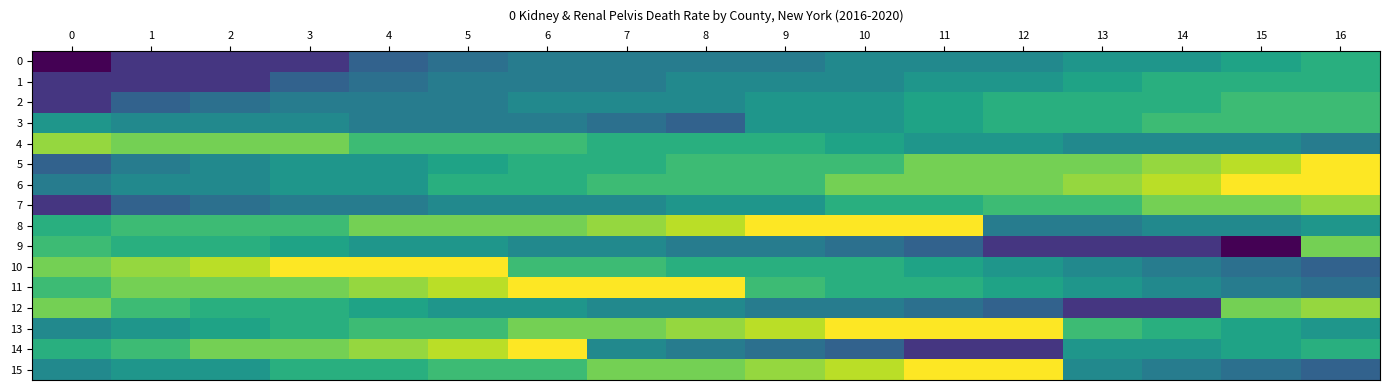

Between 15 and 3, which is larger?

15